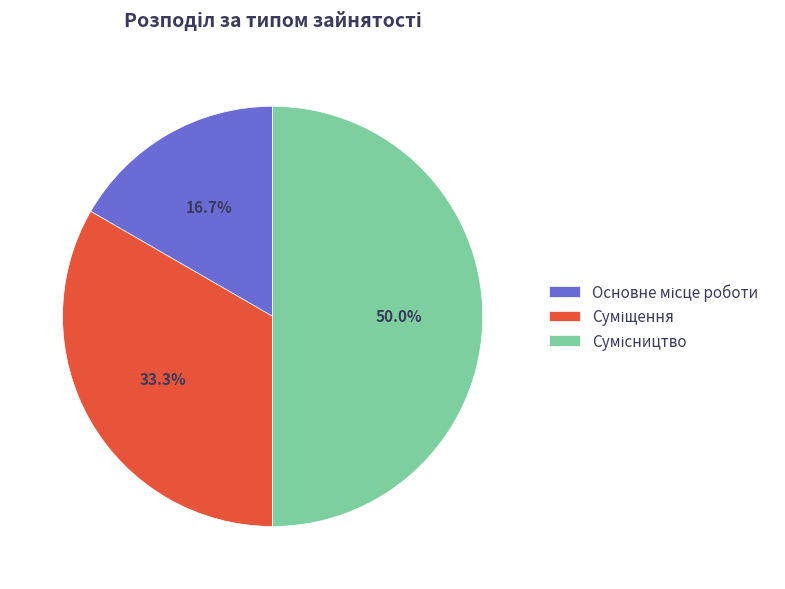

How many slices are in this pie chart?

3